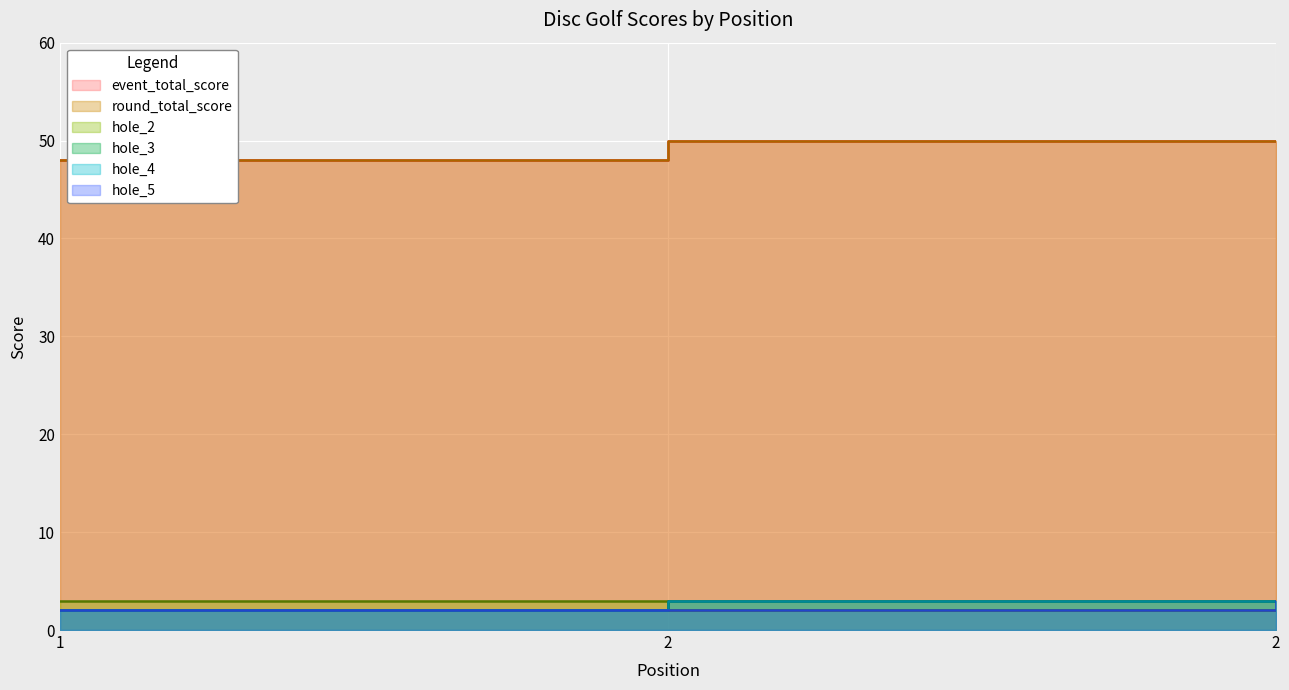

Reading left to right, list all the values displayed in this chart.

event_total_score: 48	50	50
round_total_score: 48	50	50
hole_2: 3	2	2
hole_3: 2	3	3
hole_4: 2	3	3
hole_5: 2	2	3